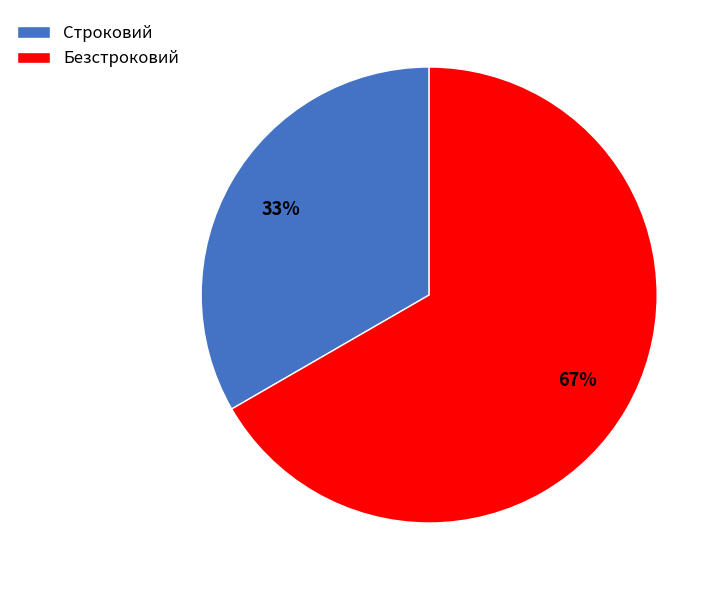

What percentage is the Строковий slice, to the nearest percent?

33%